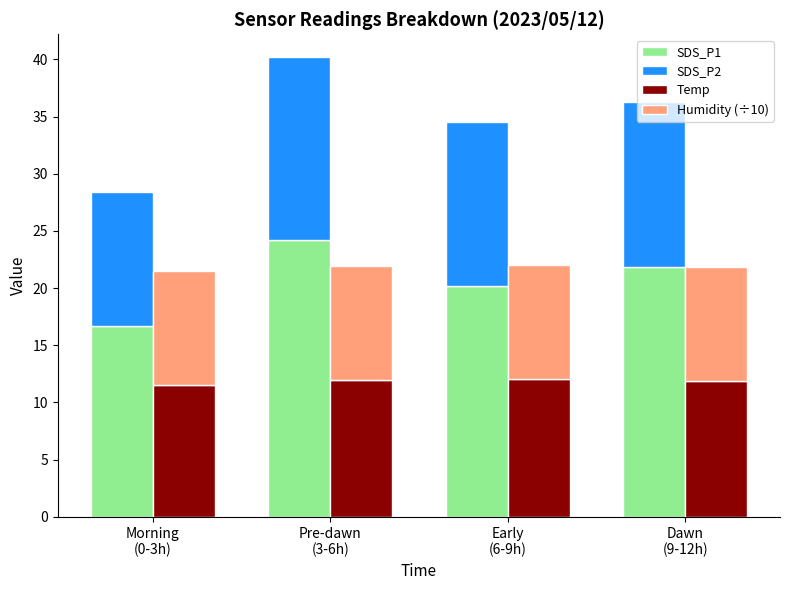

Reading left to right, list all the values displayed in this chart.

SDS_P1: 16.7	24.2	20.1	21.8
SDS_P2: 11.7	15.9	14.4	14.5
Temp: 11.5	12.0	12.0	11.9
Humidity (÷10): 10.0	10.0	10.0	10.0